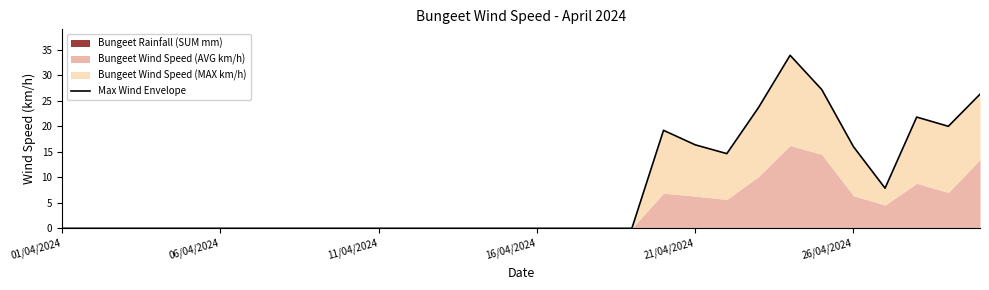

At which category does the chart reach its minimum across all series?

01/04/2024